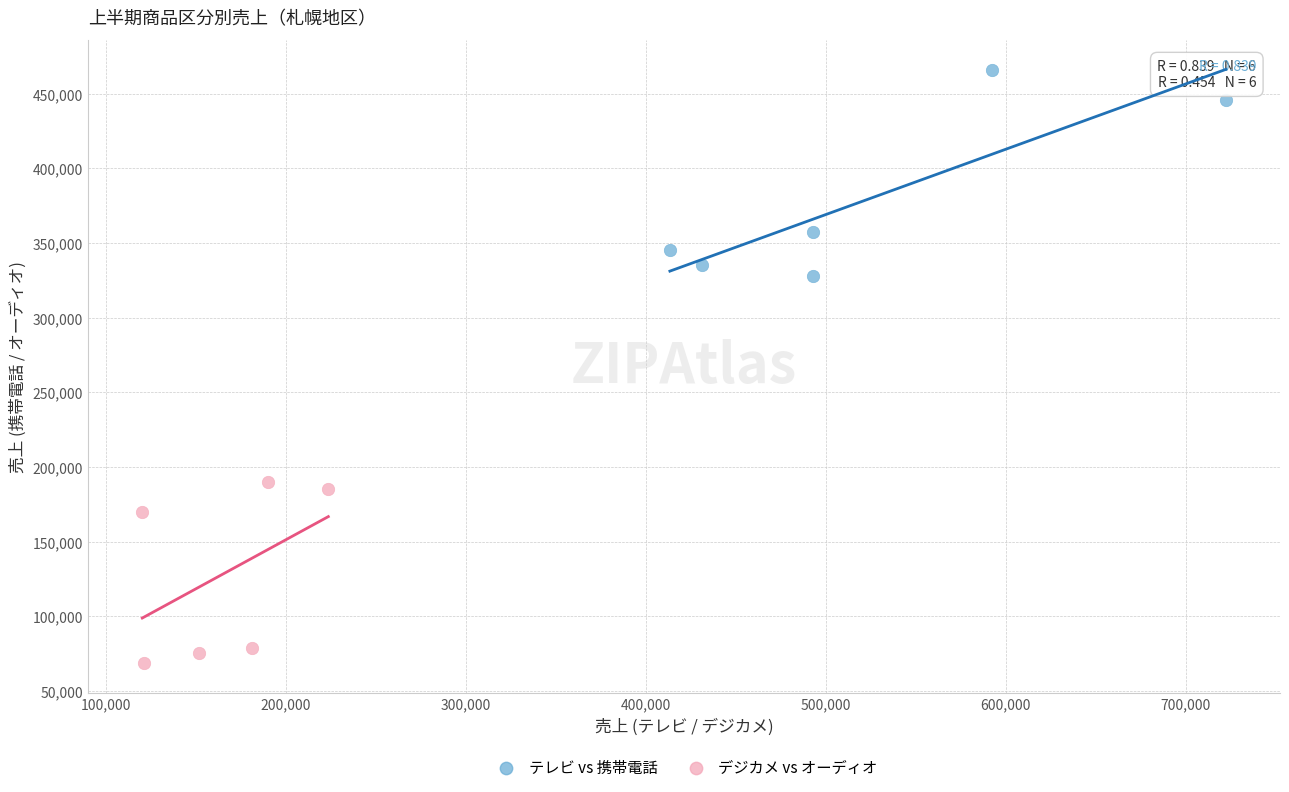

Which series reaches the minimum Y coordinate?

デジカメ vs オーディオ